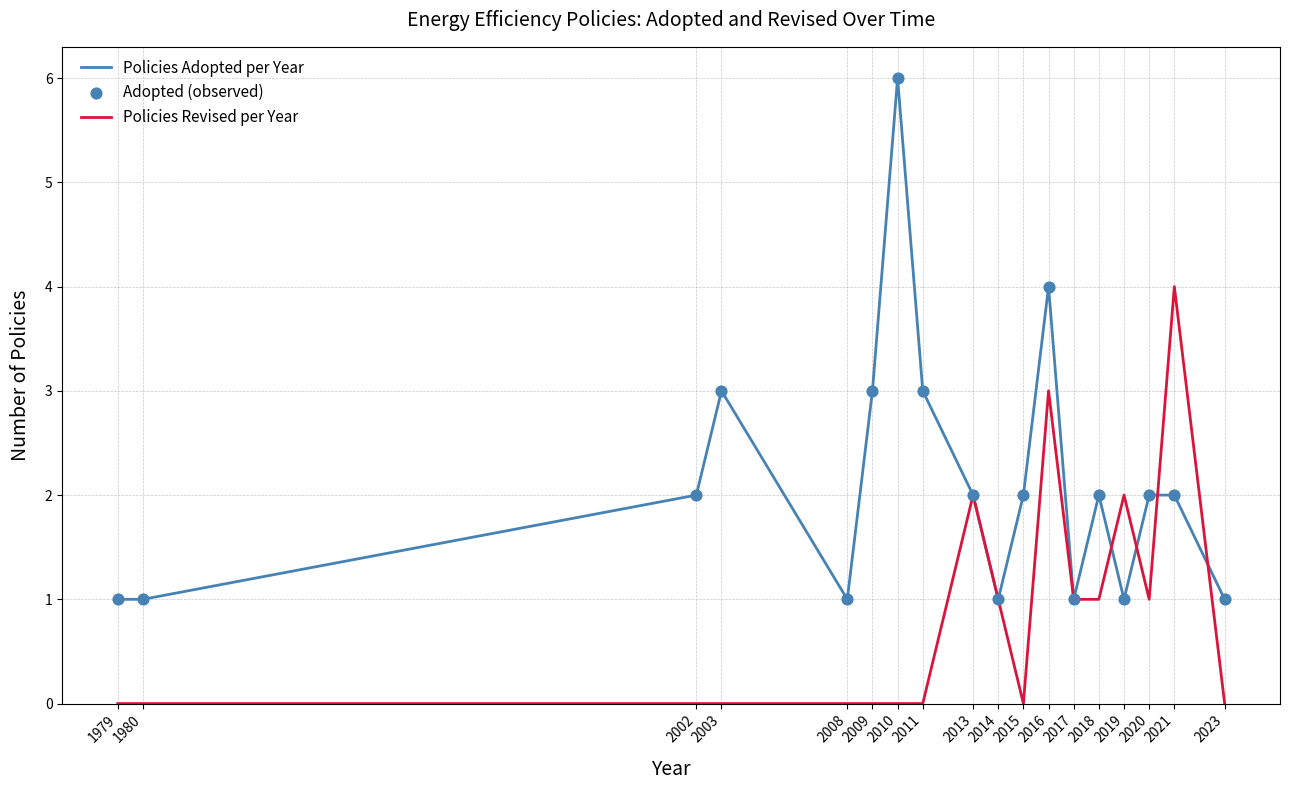

What is the spread (max minus min) of values at 2011?

3